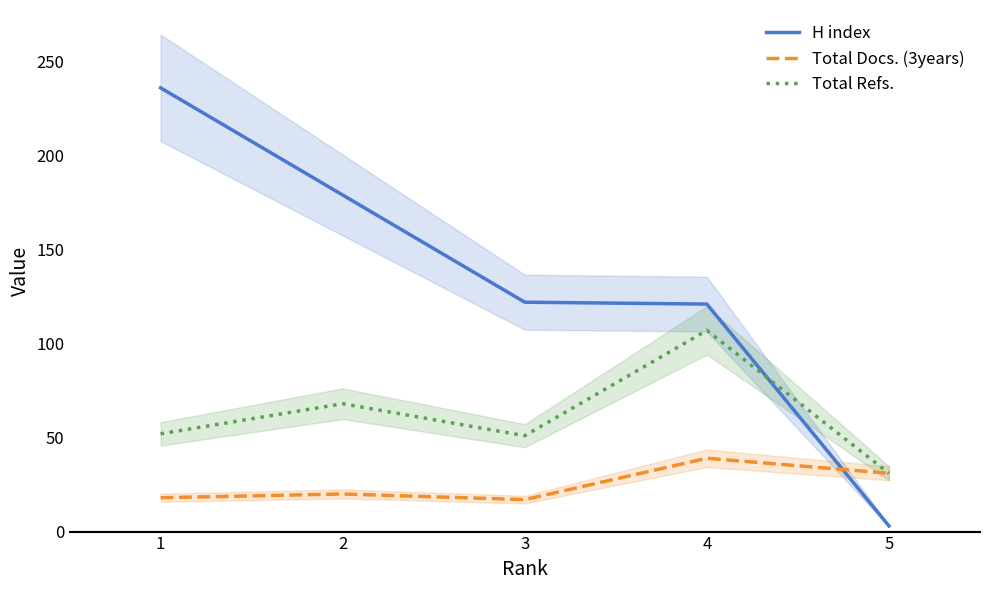

Which series has the largest total across all categories?

H index